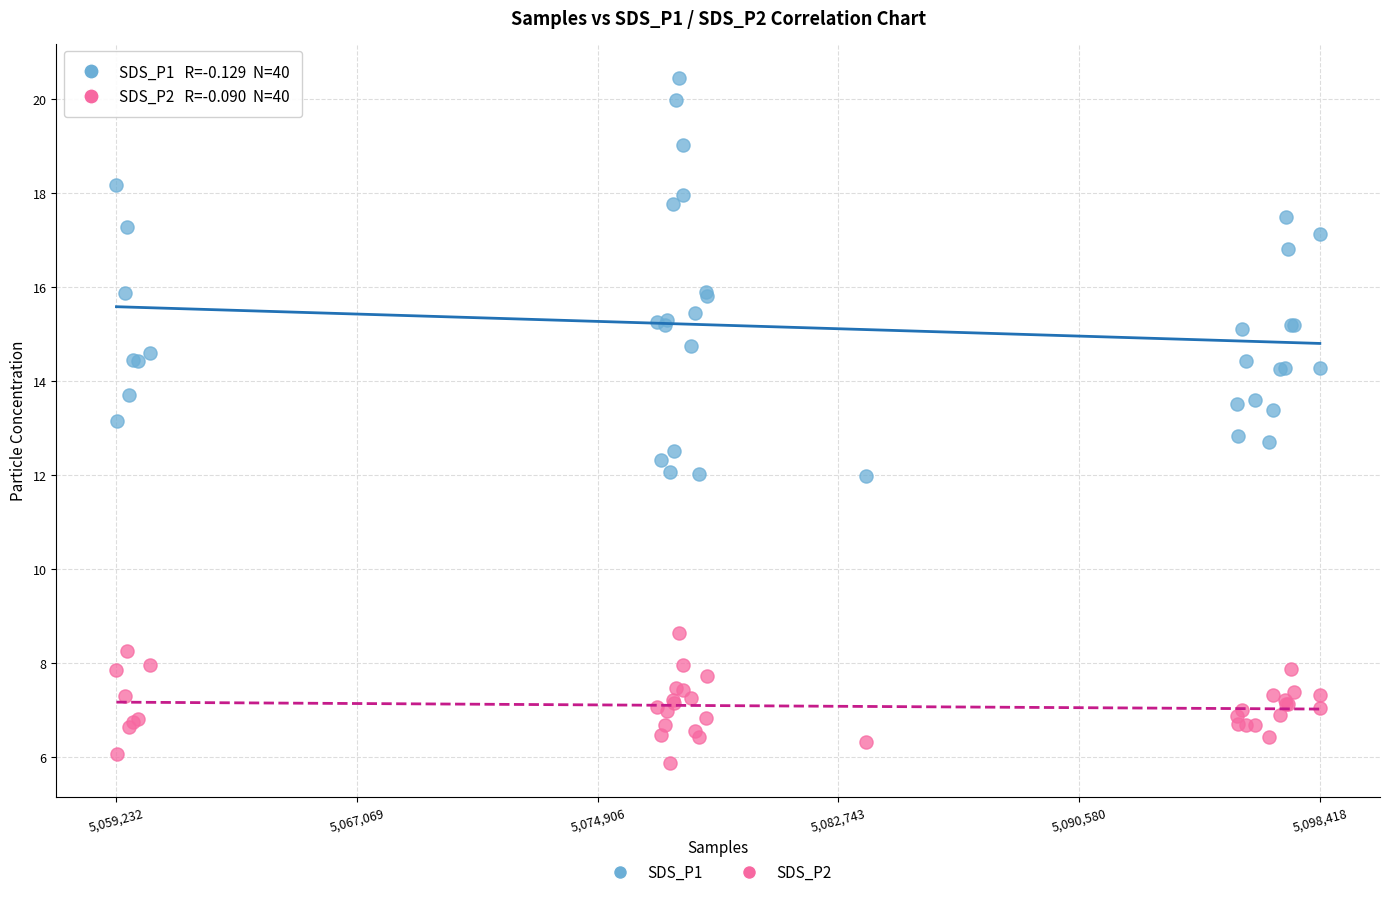

Which series reaches the maximum Y coordinate?

SDS_P1